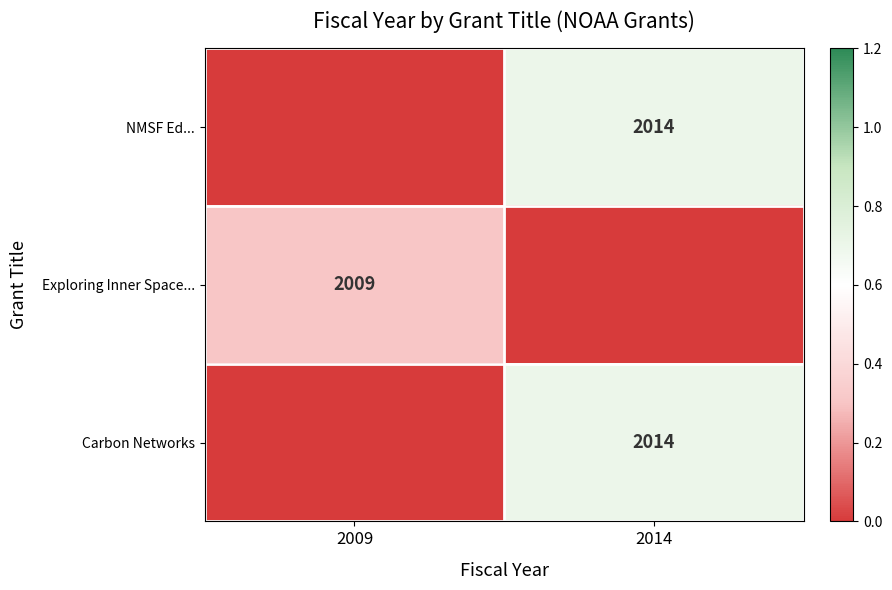

At which category does the chart reach its minimum across all series?

2009